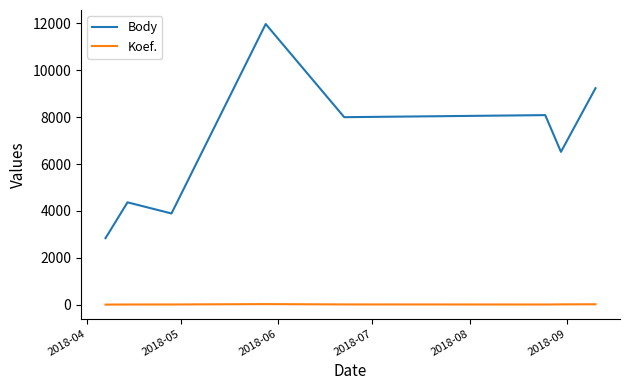

Rank the series by their maximum value, from highest to lowest.

Body, Koef.